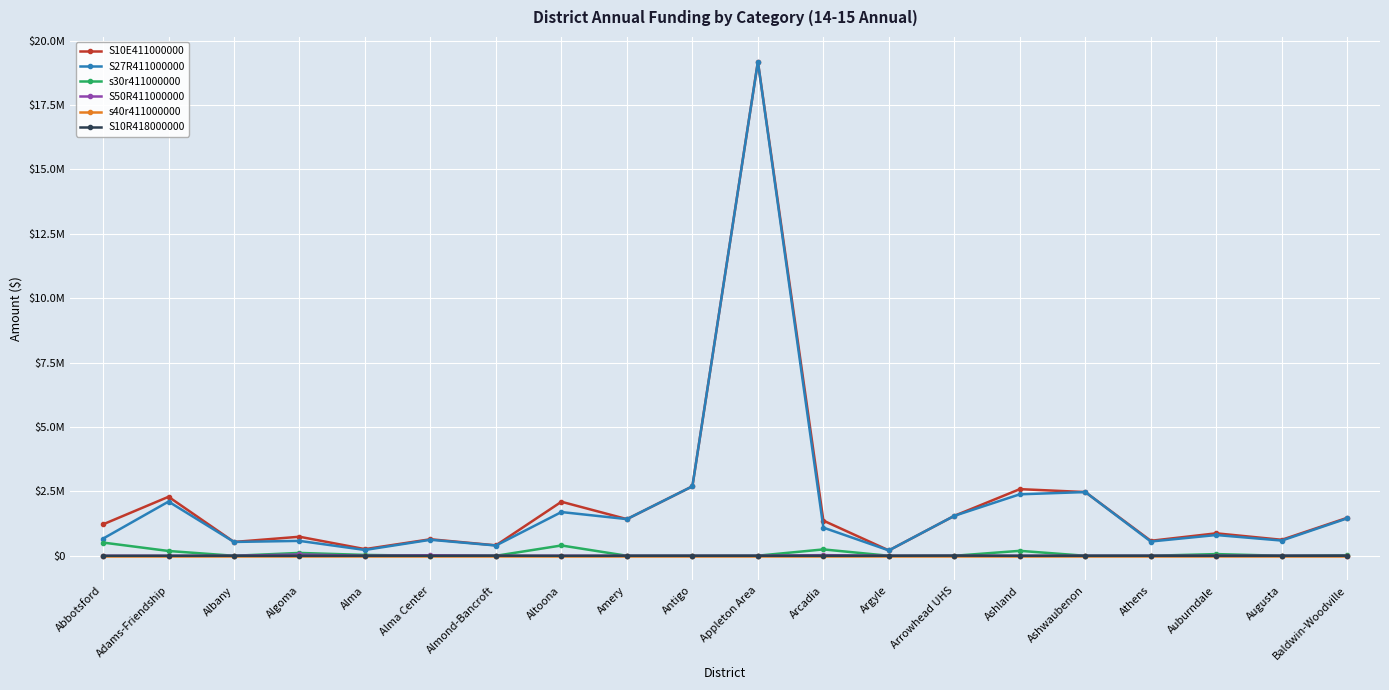

What is the difference between the highest and lowest values at Alma Center?

641128.3